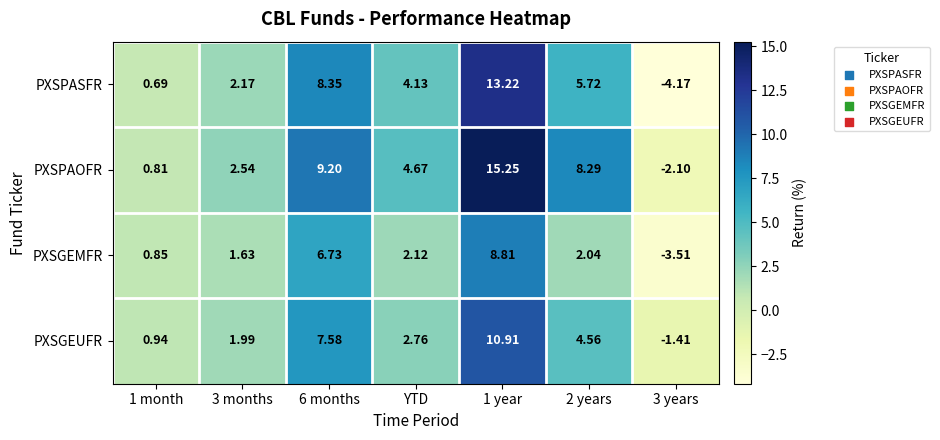

Rank the series at YTD from highest to lowest value.

PXSPAOFR, PXSPASFR, PXSGEUFR, PXSGEMFR